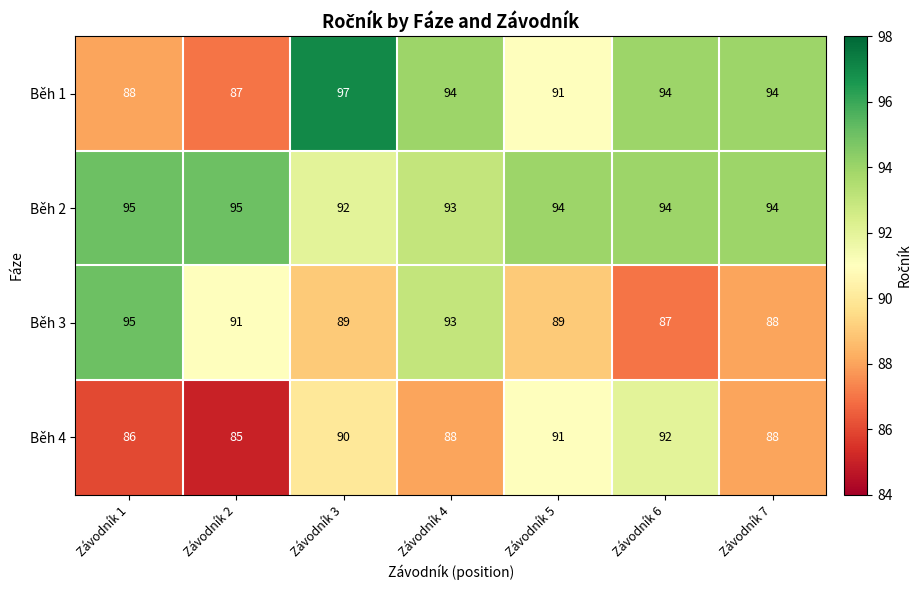

At how many categories does at least one series exceed 88?

7